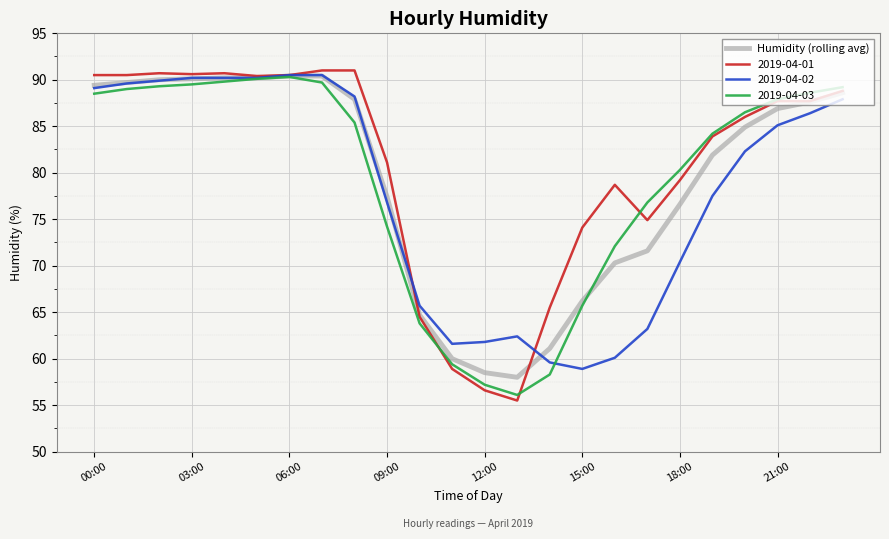

What is the maximum value shown in the chart?

91.0